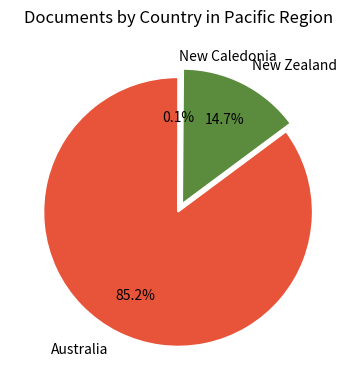

To the nearest percent, what portion does New Zealand represent?

15%